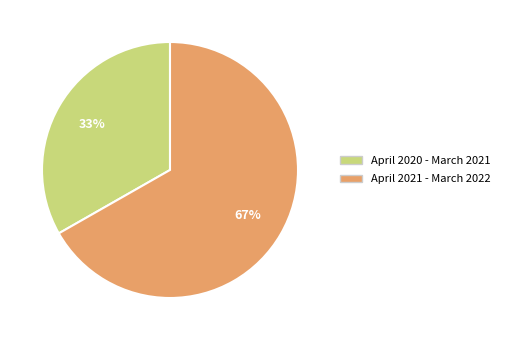

True or false: April 2021 - March 2022 accounts for 67% of the total.

True